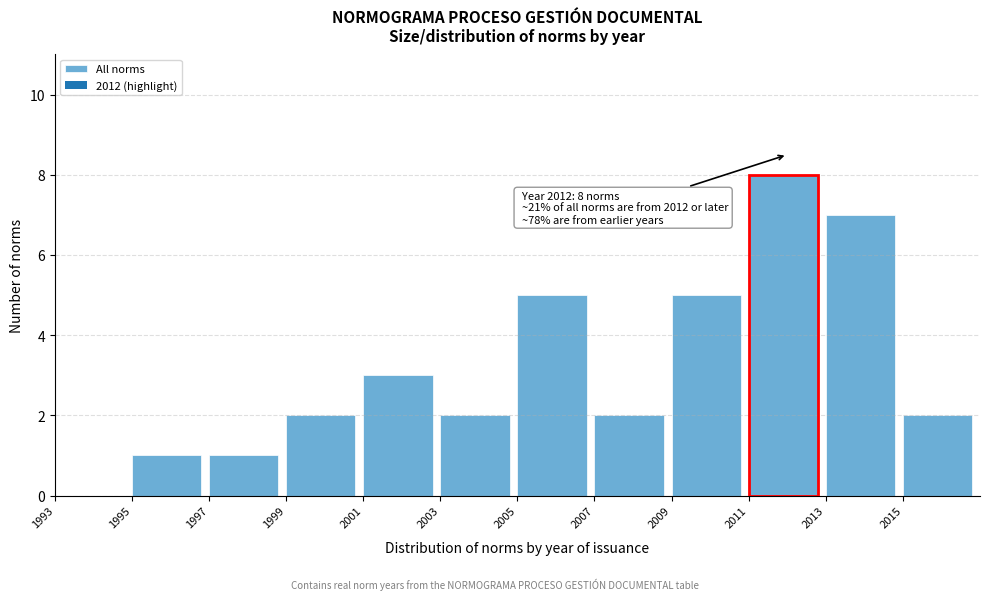

Which range on the x-axis has the tallest bar?

2011 to 2013